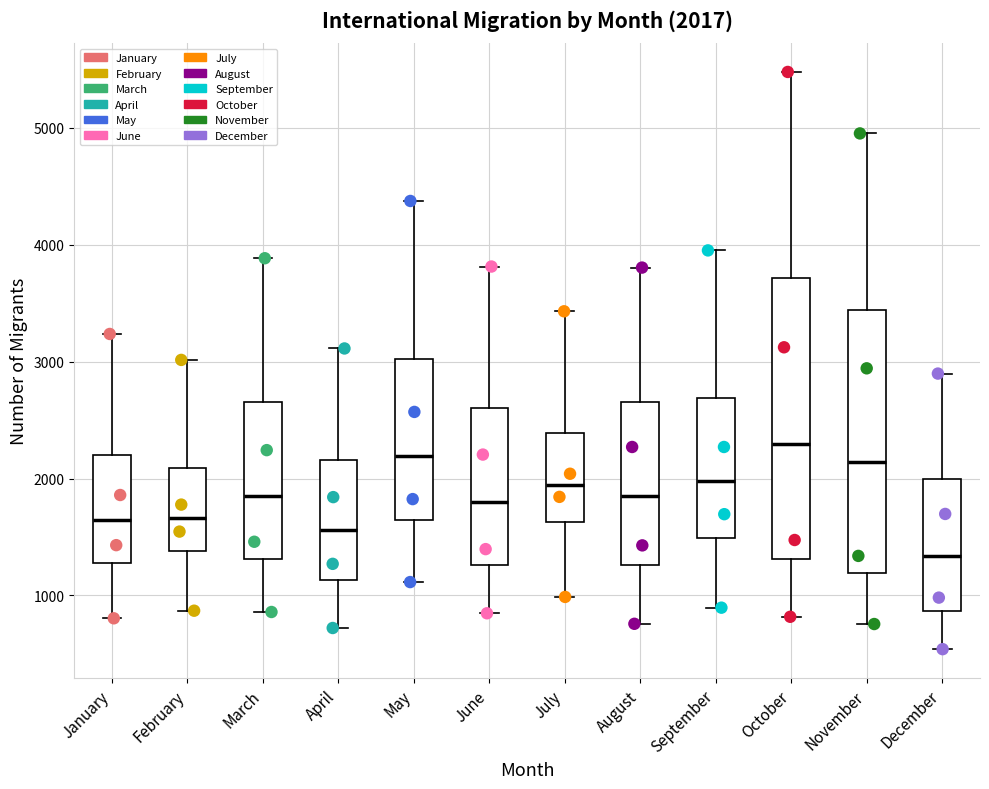

Which box is the tallest, from its lower edge to its upper edge?

October